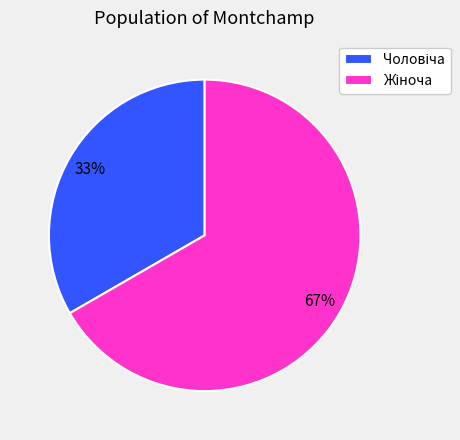

To the nearest percent, what is the average slice percentage?

50%